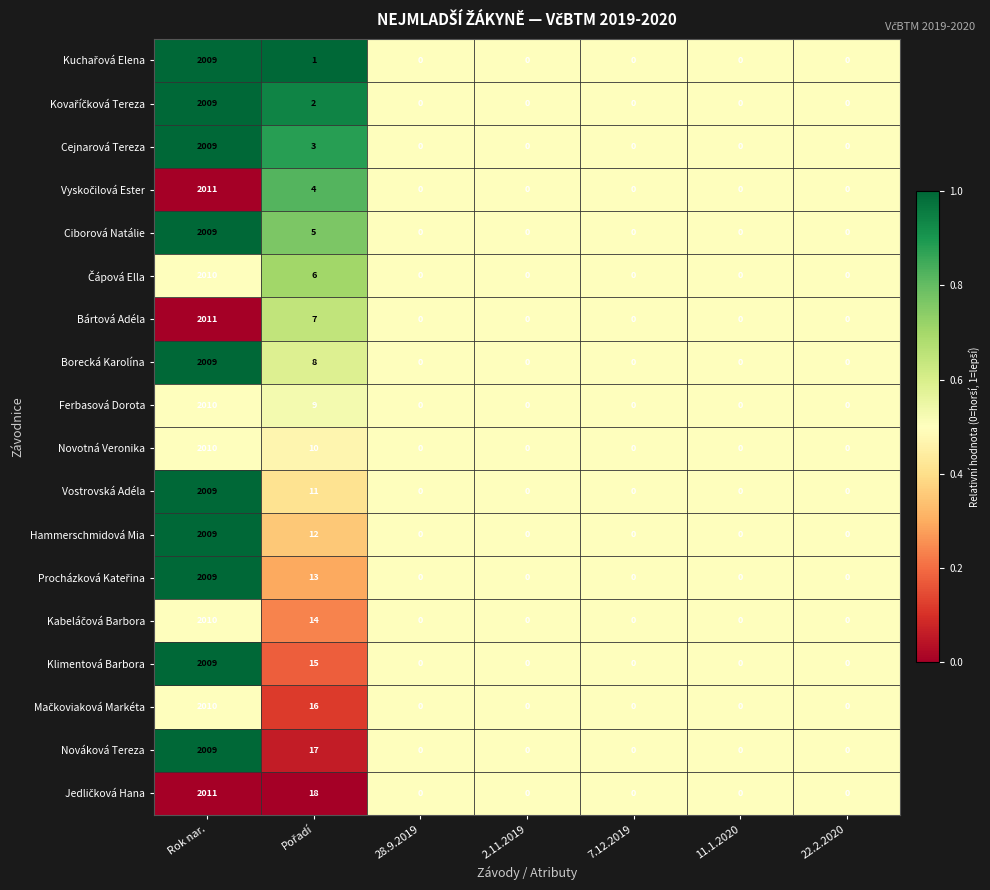

Which category has the highest value across all series?

Rok nar.